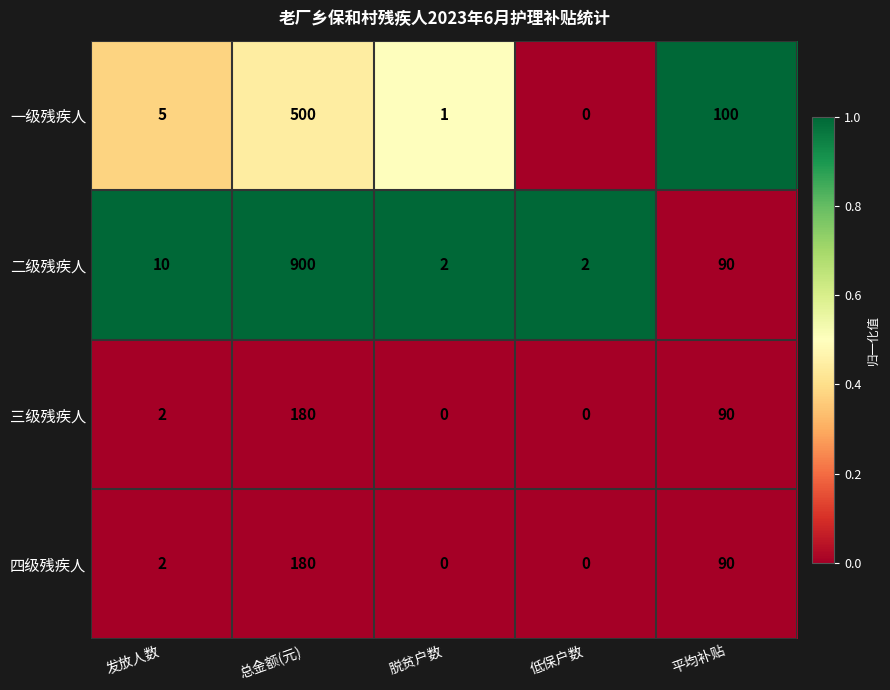

How many distinct data groups are displayed?

4